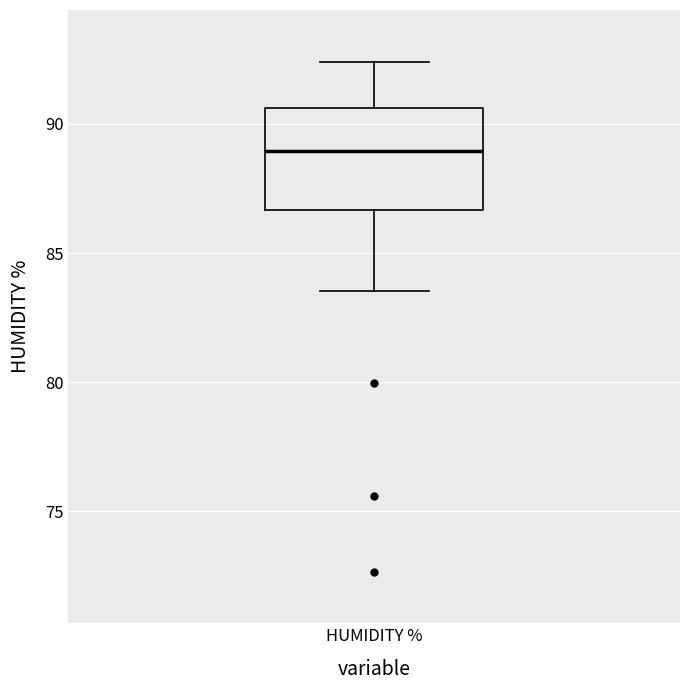

Read this box plot against the y-axis: the position of the median line, the range covered by the box, and the ends of both whiskers. The values are not printed on the chart, so give them approximately, as read against the axis.

median 89.0, box 86.5 to 90.5, whiskers 83.5 to 92.5